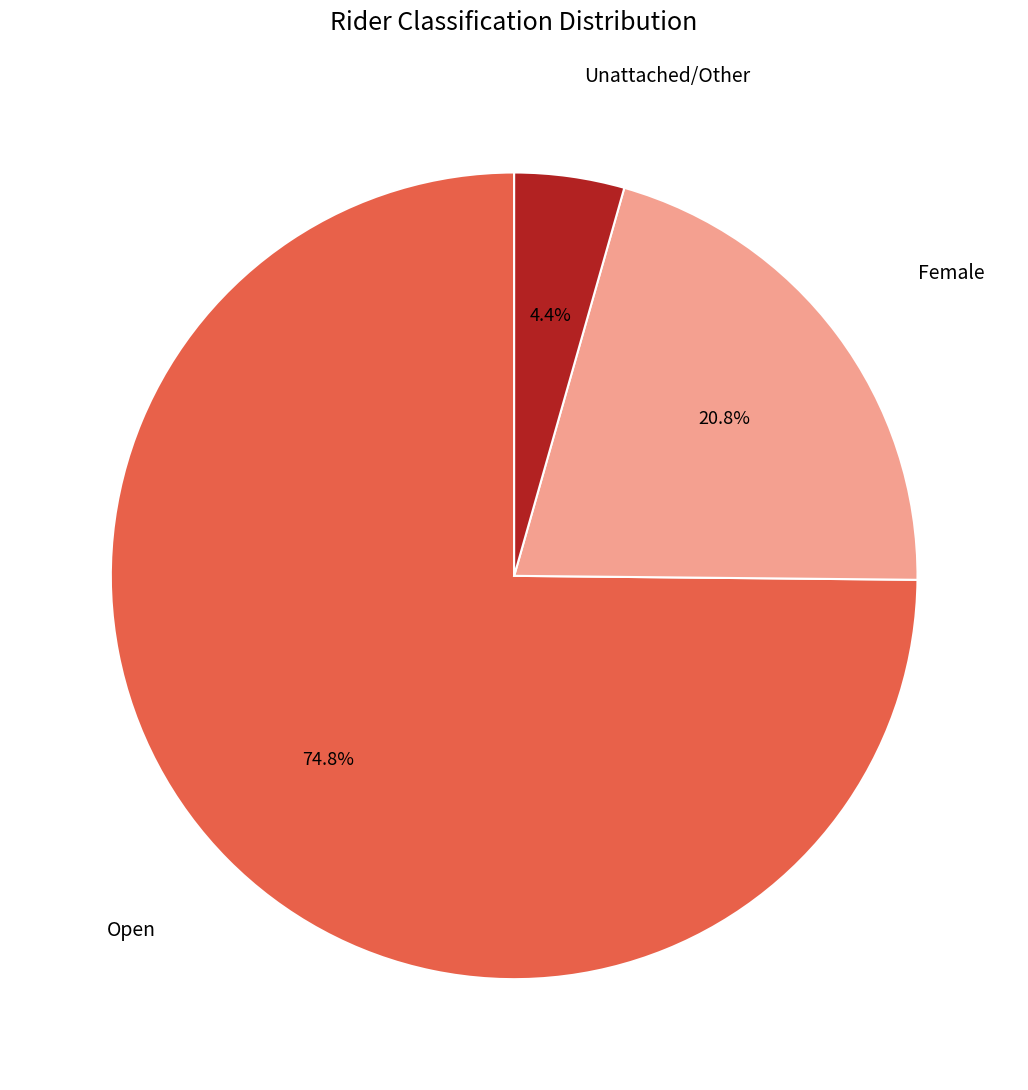

Is there any slice that represents more than half of the pie?

Yes